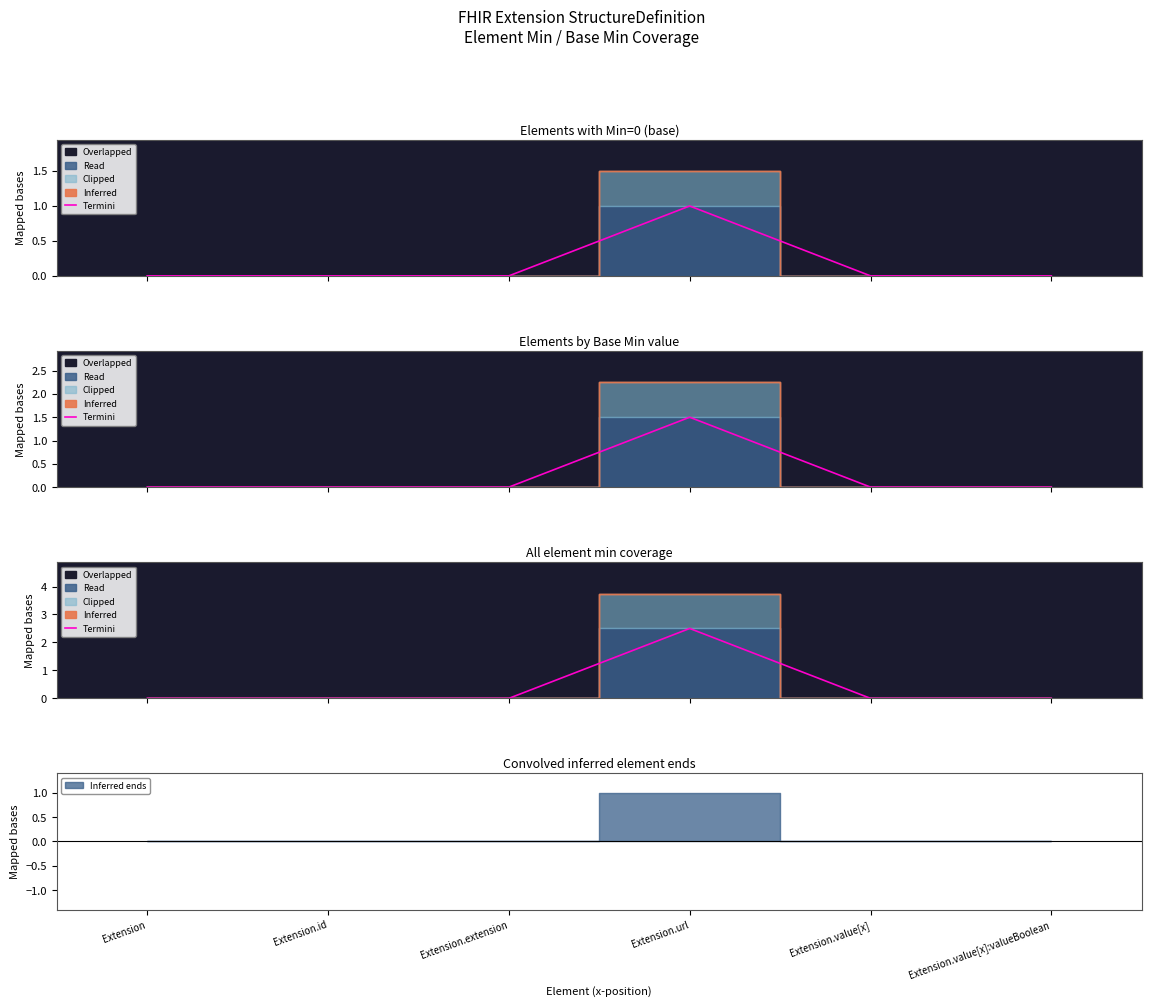

What is the average value?

0.4